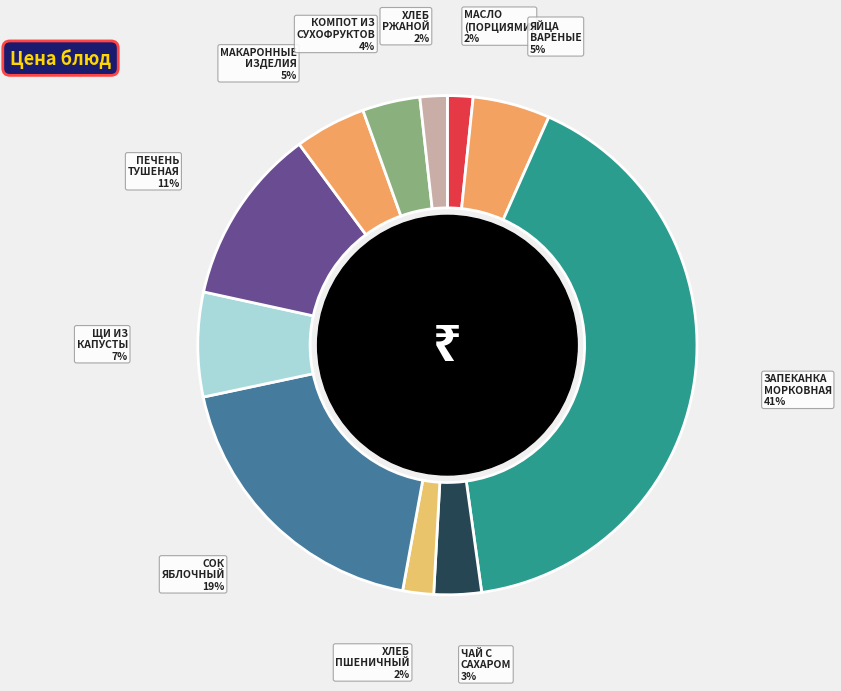

The ПЕЧЕНЬ ТУШЕНАЯ slice represents 3% of the pie. True or false?

False